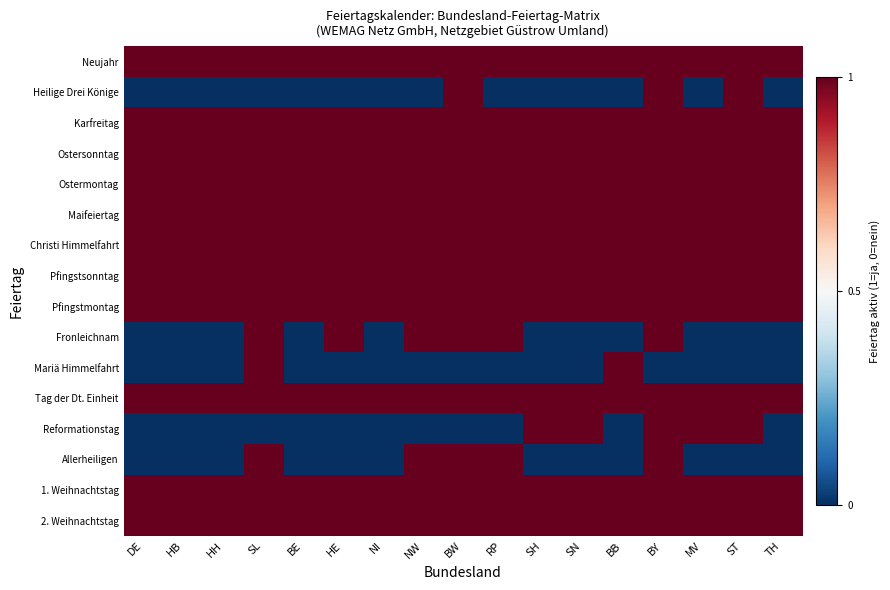

Rank the series by their maximum value, from highest to lowest.

Neujahr, Heilige Drei Könige, Karfreitag, Ostersonntag, Ostermontag, Maifeiertag, Christi Himmelfahrt, Pfingstsonntag, Pfingstmontag, Fronleichnam, Mariä Himmelfahrt, Tag der Dt. Einheit, Reformationstag, Allerheiligen, 1. Weihnachtstag, 2. Weihnachtstag